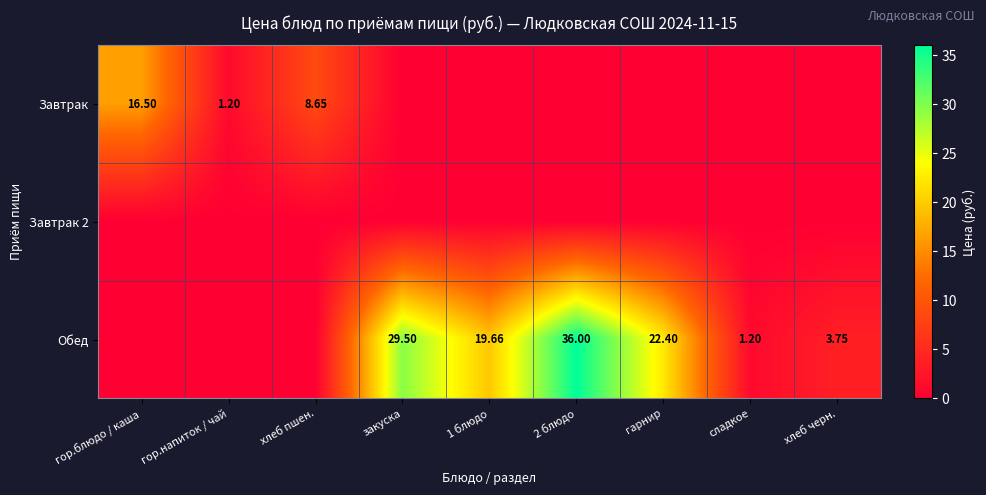

True or false: Обед has a value of 19.7 at 1 блюдо.

True